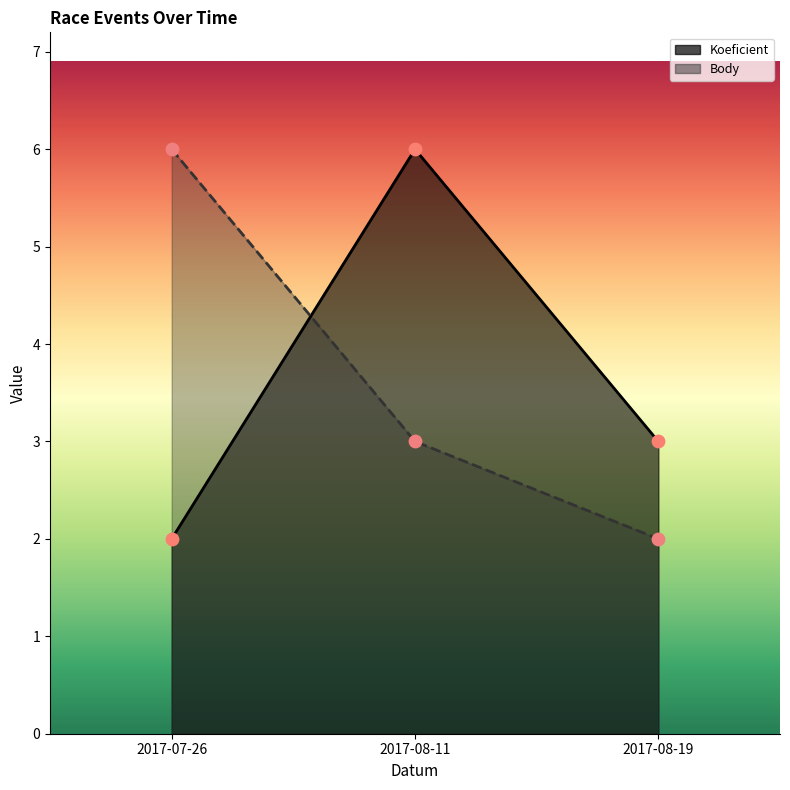

Which series has the largest total across all categories?

Koeficient